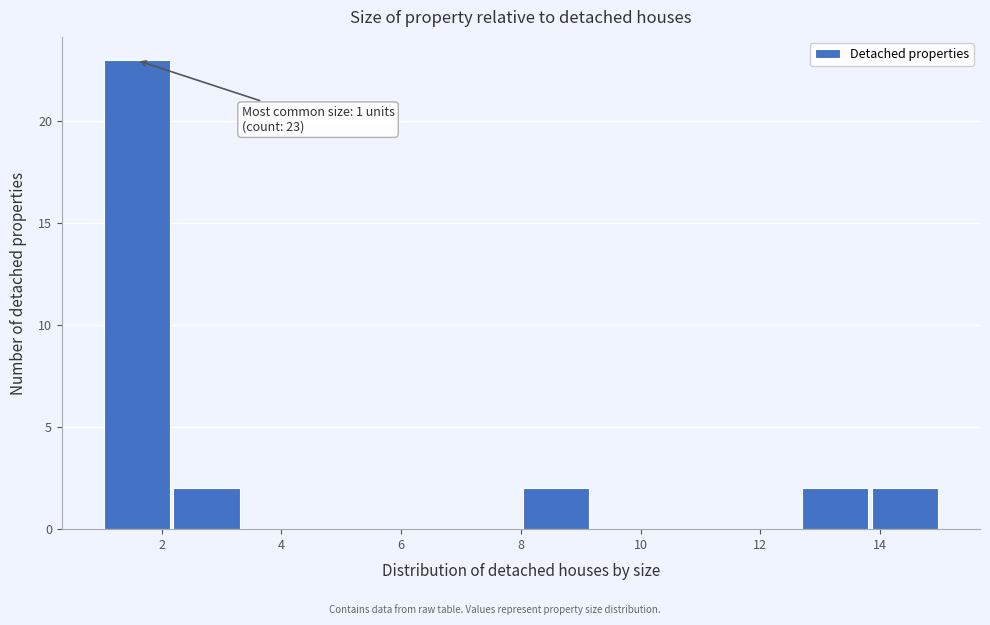

Which range on the x-axis has the tallest bar?

1.0 to 2.2